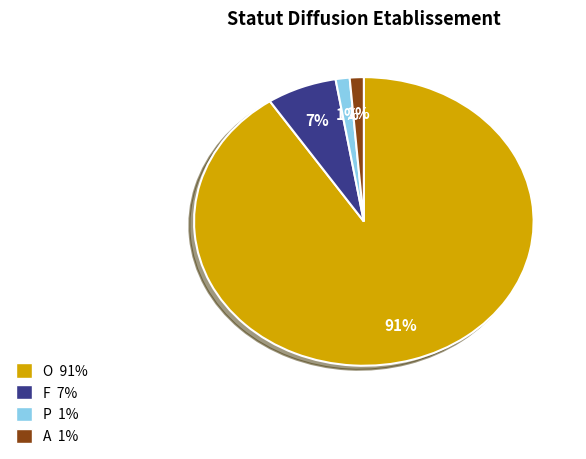

Combined, do A and O account for over 50%?

Yes